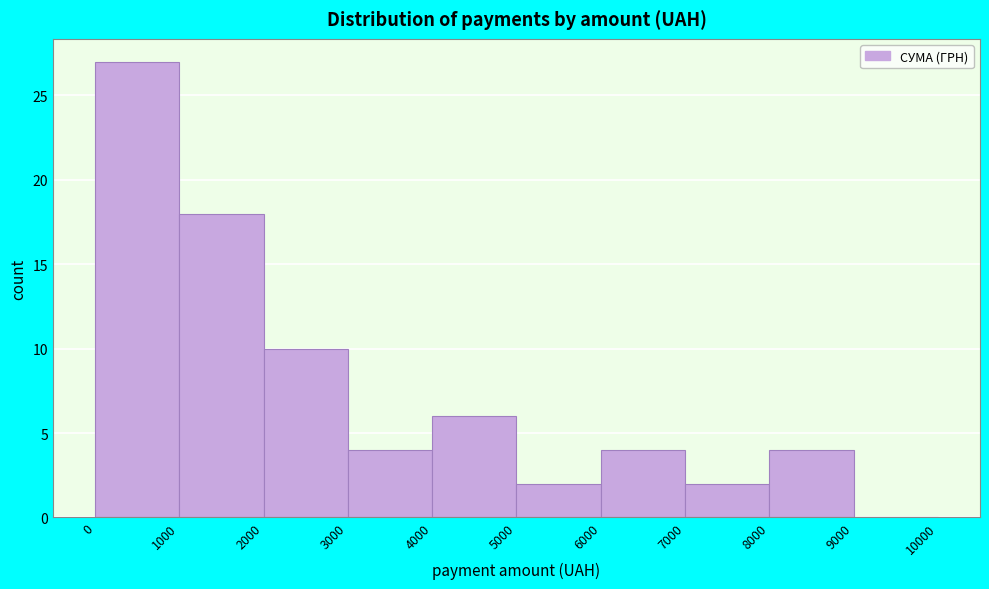

Reading left to right, list every bar in this chart as the range it spans on the x-axis followed by its height. The values are not printed on the chart, so give them approximately, as read against the axis.

0 to 1000: 27
1000 to 2000: 18
2000 to 3000: 10
3000 to 4000: 4
4000 to 5000: 6
5000 to 6000: 2
6000 to 7000: 4
7000 to 8000: 2
8000 to 9000: 4
9000 to 10000: 0